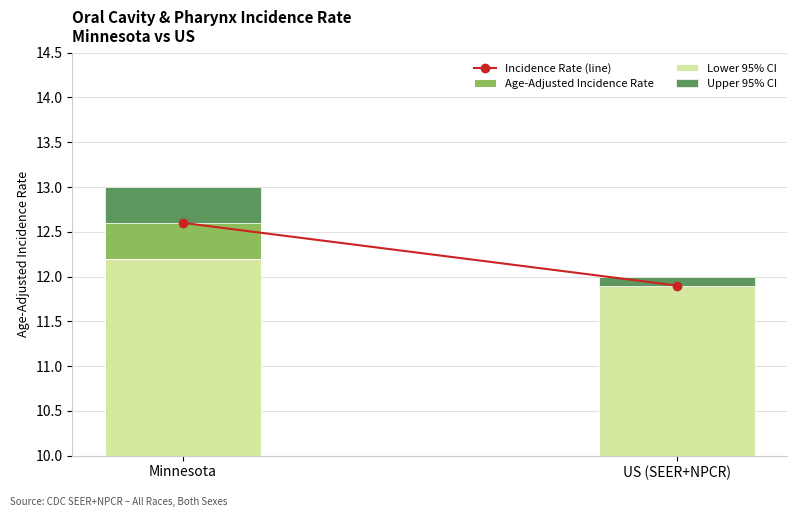

What position from the right is US (SEER+NPCR)?

1